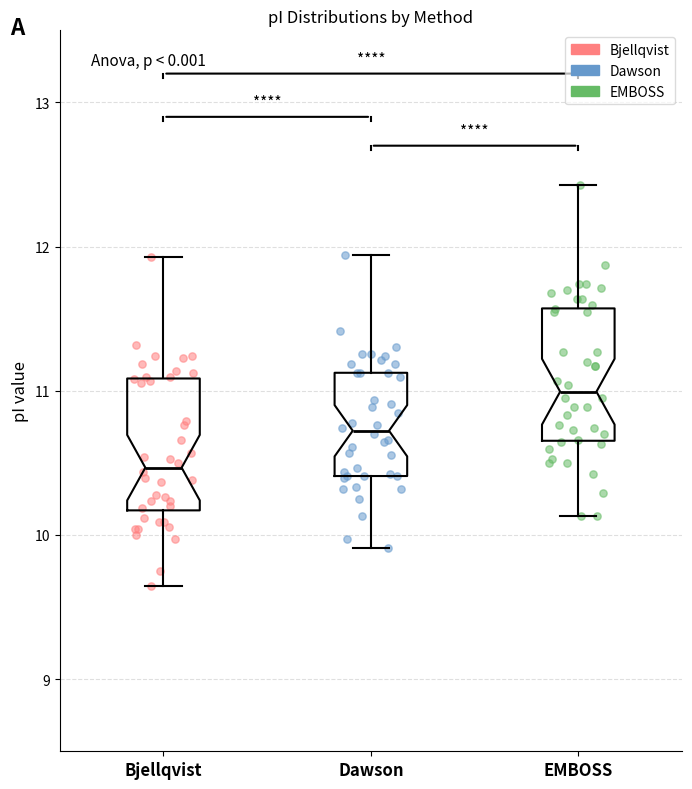

Reading left to right, transcribe this box plot: for each box, give where its median line is, the range the box spans, and where its two whiskers end, as read against the y-axis. The values are not printed on the chart, so give them approximately, as read against the axis.

Bjellqvist: median 10.5, box 10.2 to 11.1, whiskers 9.6 to 11.9
Dawson: median 10.7, box 10.4 to 11.1, whiskers 9.9 to 11.9
EMBOSS: median 11.0, box 10.7 to 11.6, whiskers 10.1 to 12.4